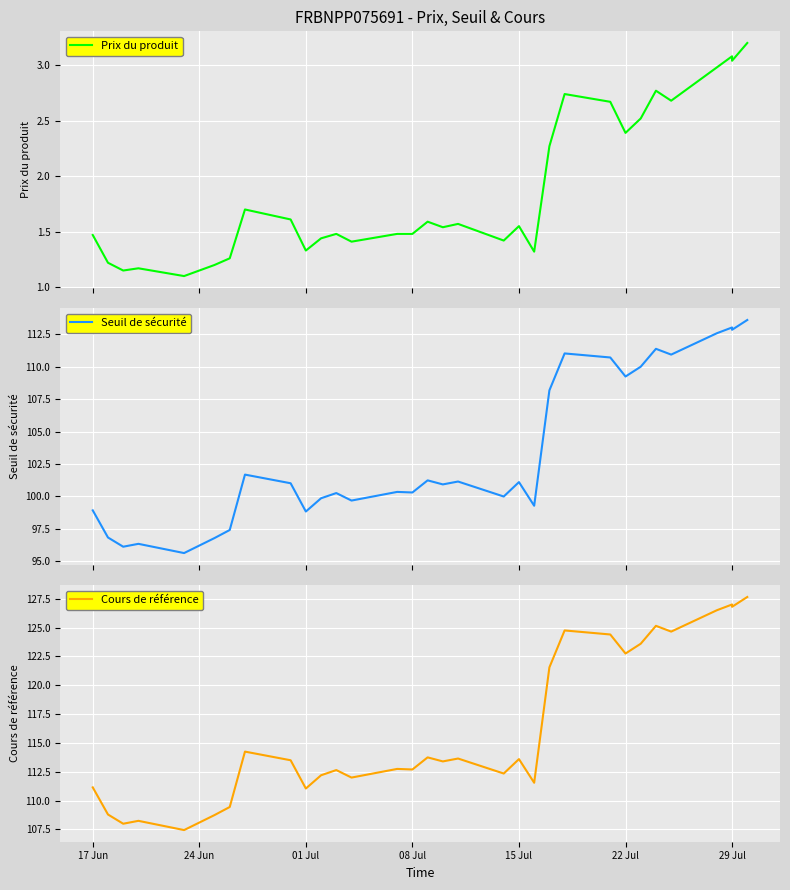

What is the difference between the maximum and minimum values in the Prix du produit series?

2.1